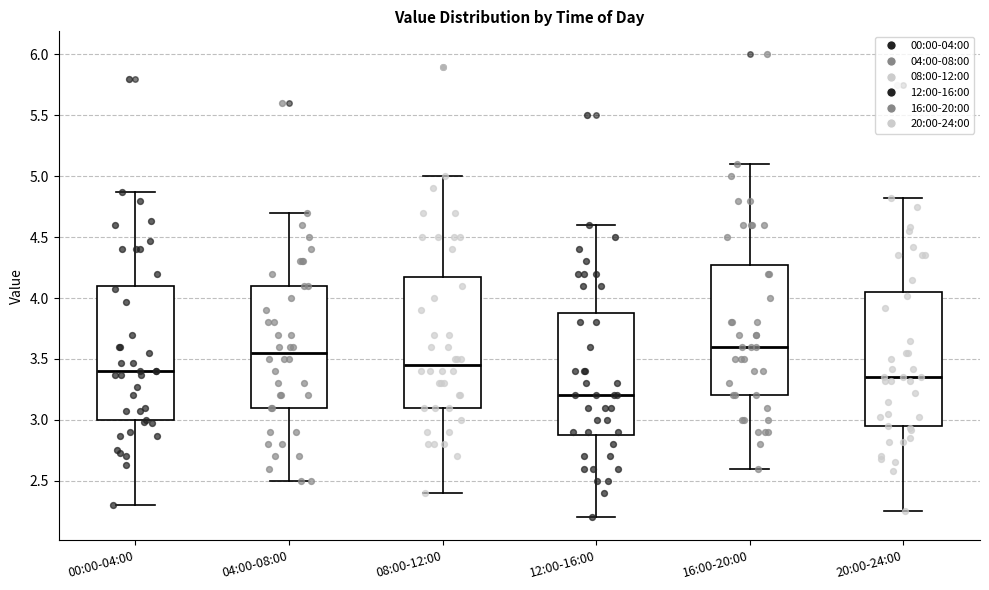

Which box's median line is the highest?

16:00-20:00